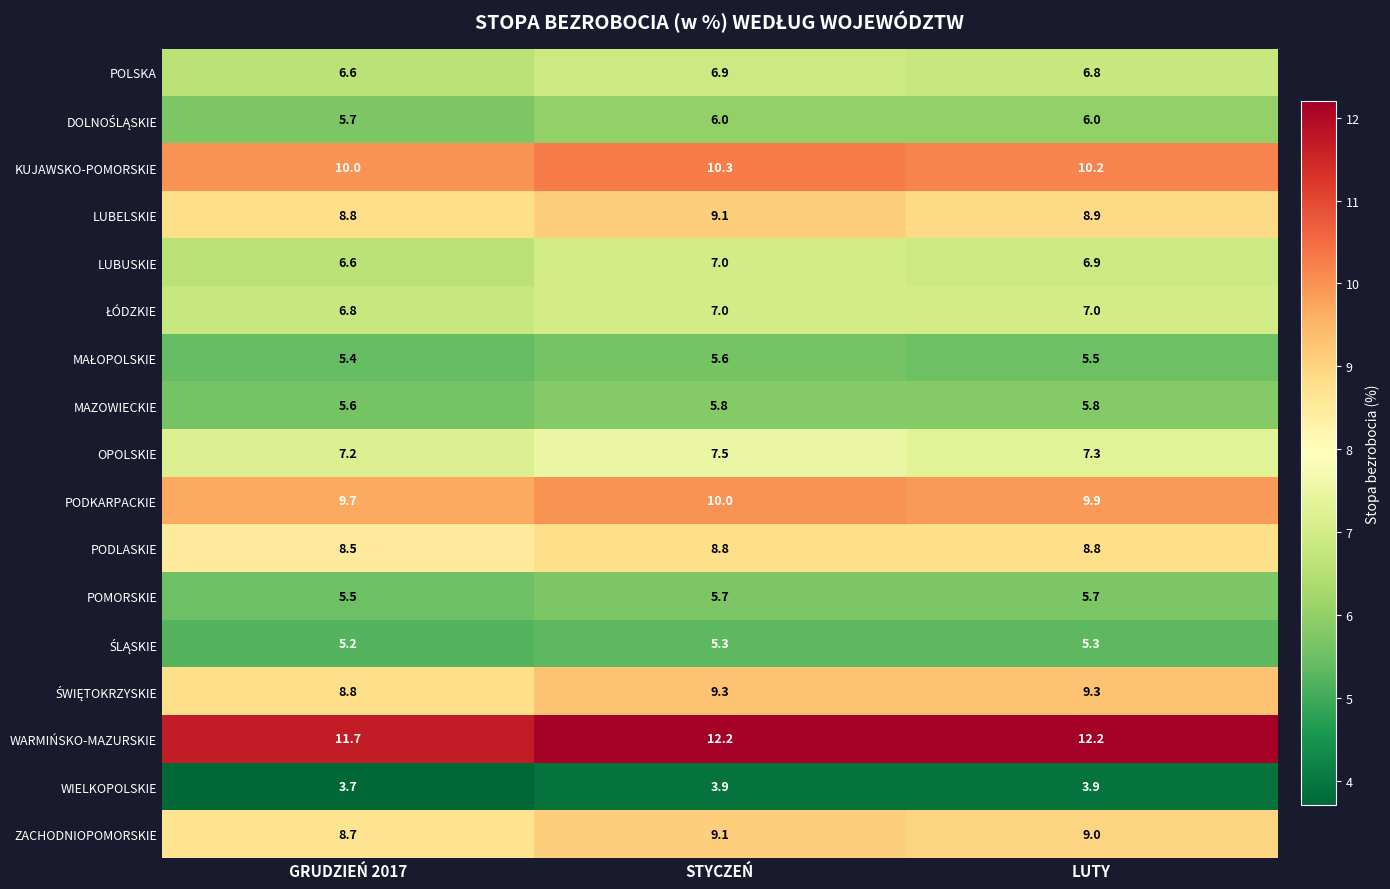

What is the difference between the second highest and minimum values in the ZACHODNIOPOMORSKIE series?

0.3